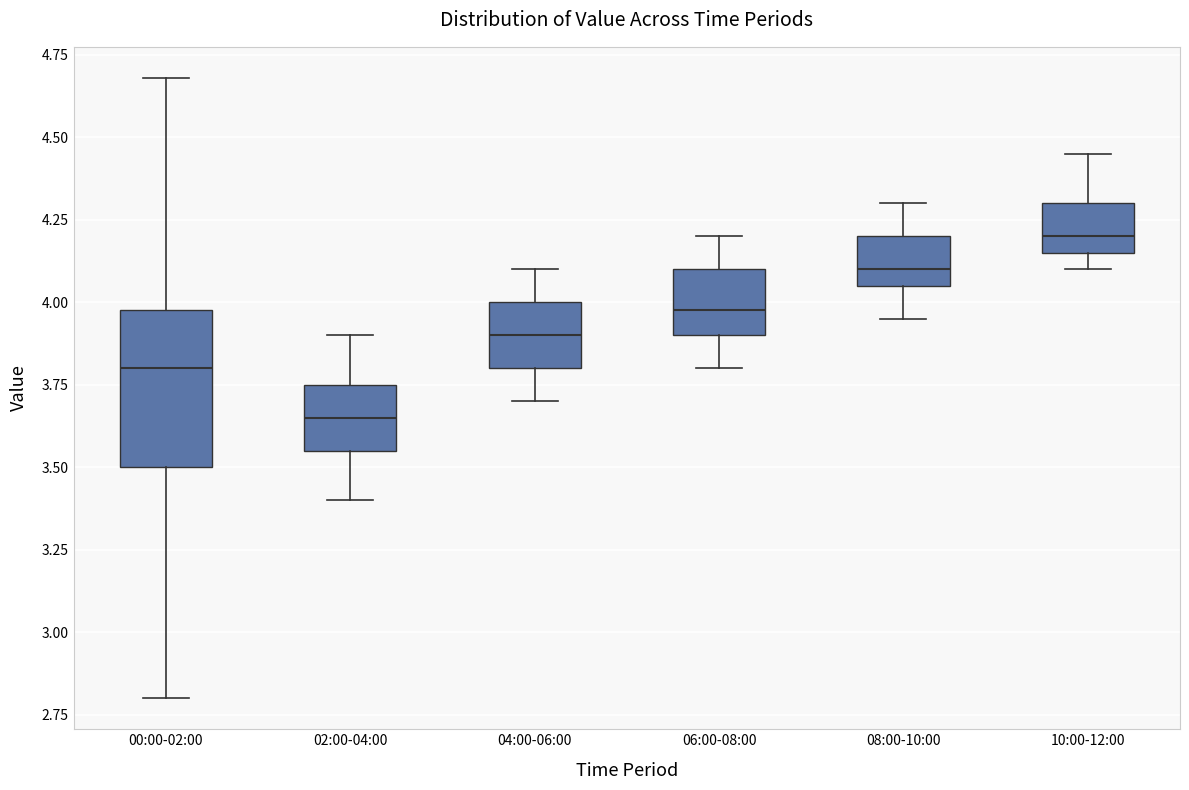

Reading left to right, transcribe this box plot: for each box, give where its median line is, the range the box spans, and where its two whiskers end, as read against the y-axis. The values are not printed on the chart, so give them approximately, as read against the axis.

00:00-02:00: median 3.80, box 3.50 to 4.00, whiskers 2.80 to 4.70
02:00-04:00: median 3.65, box 3.55 to 3.75, whiskers 3.40 to 3.90
04:00-06:00: median 3.90, box 3.80 to 4.00, whiskers 3.70 to 4.10
06:00-08:00: median 4.00, box 3.90 to 4.10, whiskers 3.80 to 4.20
08:00-10:00: median 4.10, box 4.05 to 4.20, whiskers 3.95 to 4.30
10:00-12:00: median 4.20, box 4.15 to 4.30, whiskers 4.10 to 4.45